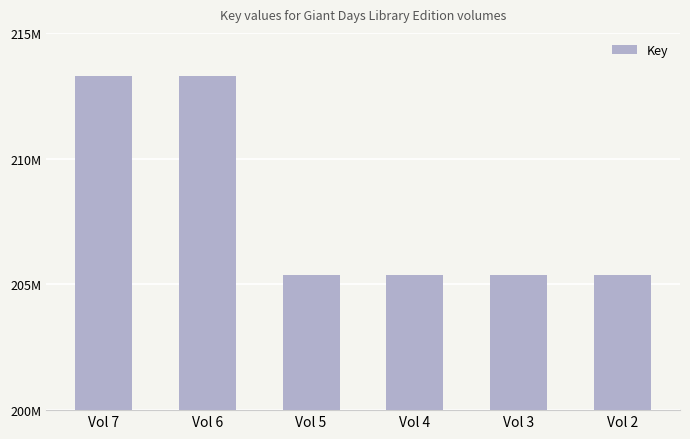

Reading left to right, transcribe all the data shown in this chart.

213303411	213303372	205392580	205392541	205392501	205392462